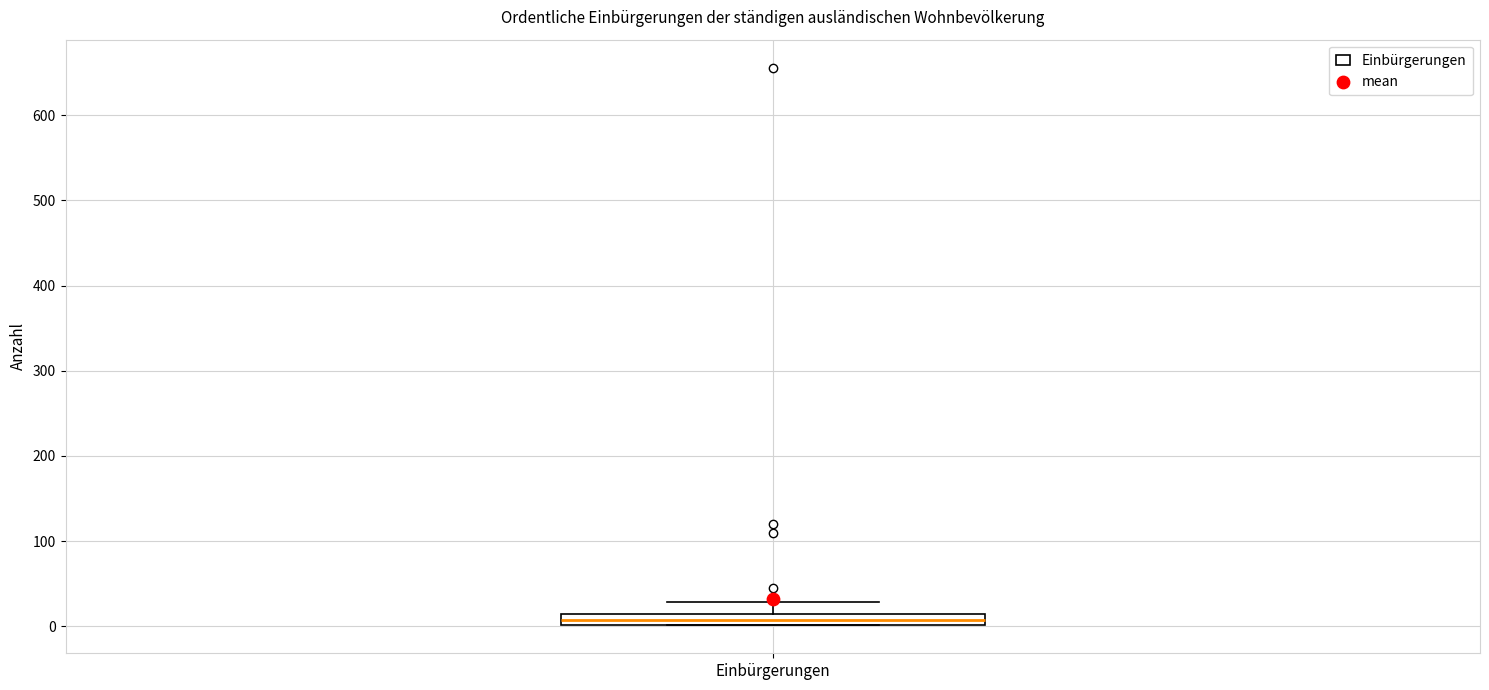

Where does the upper whisker of the box for Einbürgerungen end on the y-axis? The values are not printed on the chart, so give them approximately, as read against the axis.

30